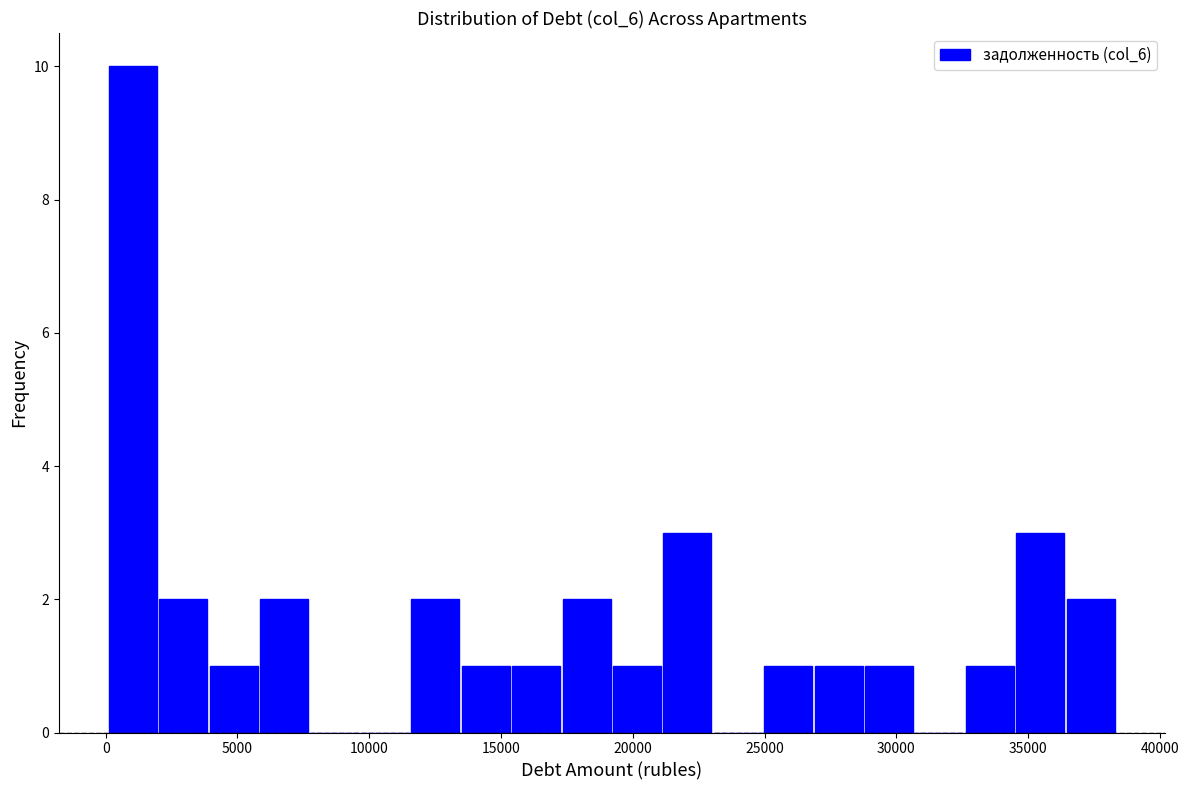

Read against the x-axis, roughly where is the centre of the tallest bar?

1000